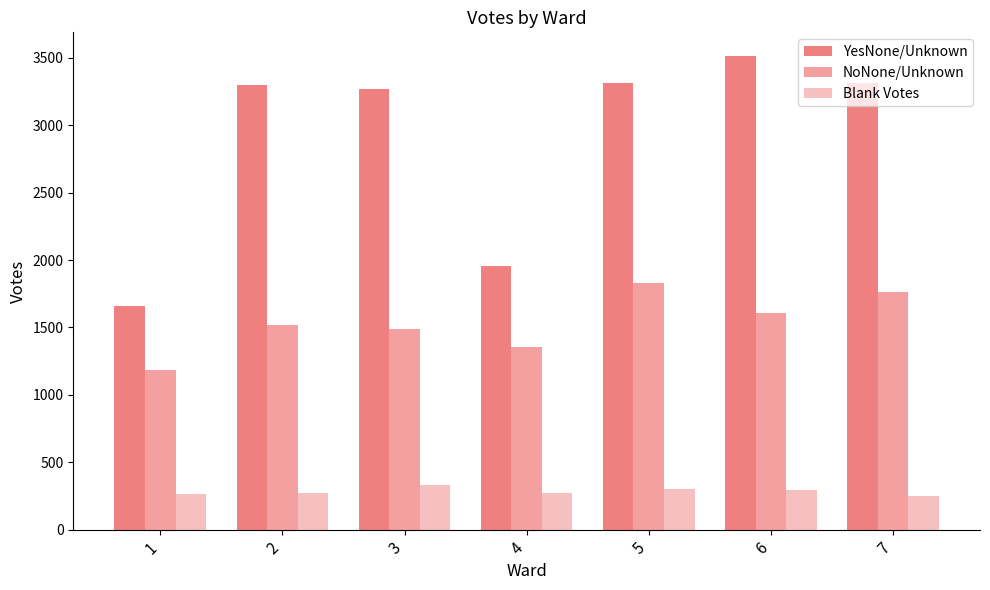

Which series changed the most between 1 and 4?

YesNone/Unknown